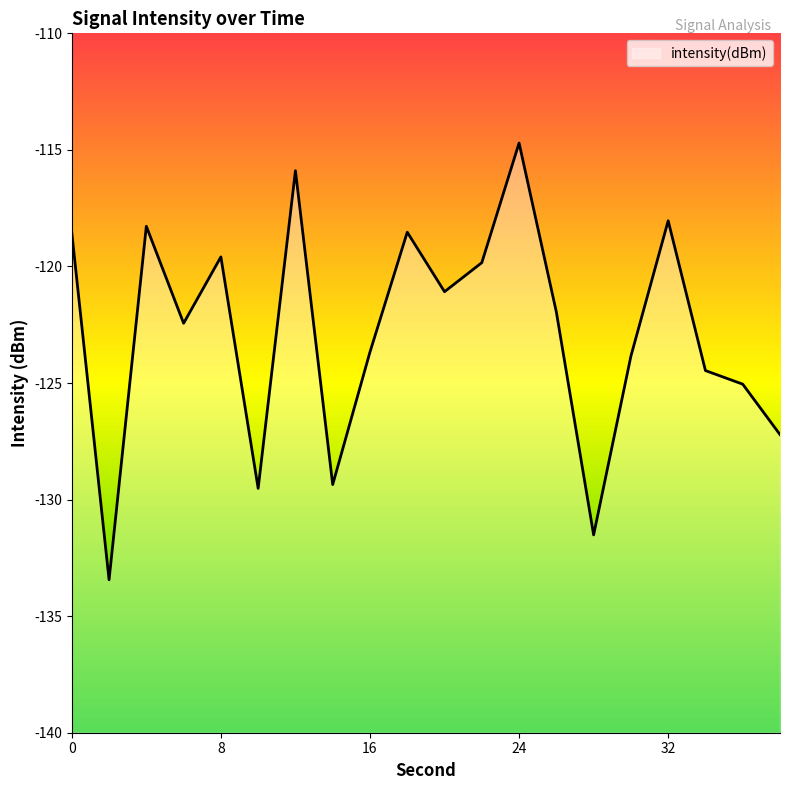

Between 32 and 34, which is larger?

32